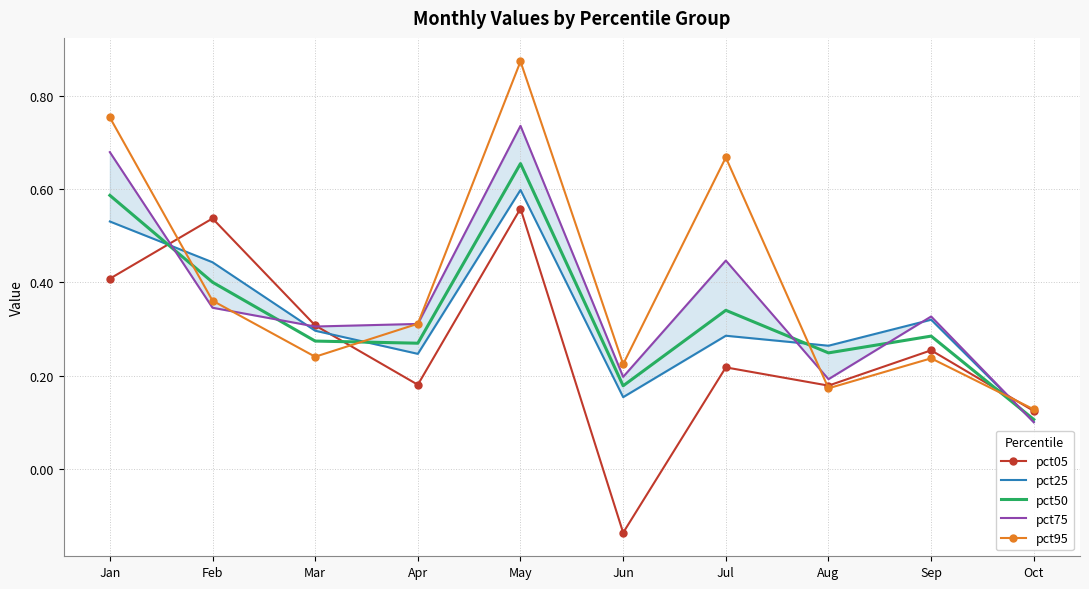

What is the maximum value for pct05?

0.6